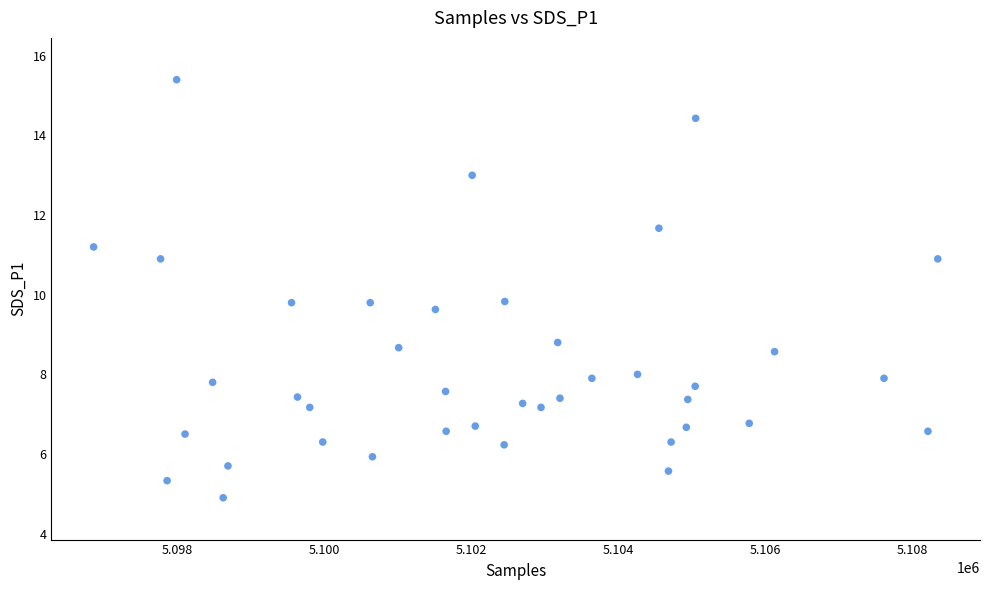

What is the range of X values (max minus min)?

11487.0